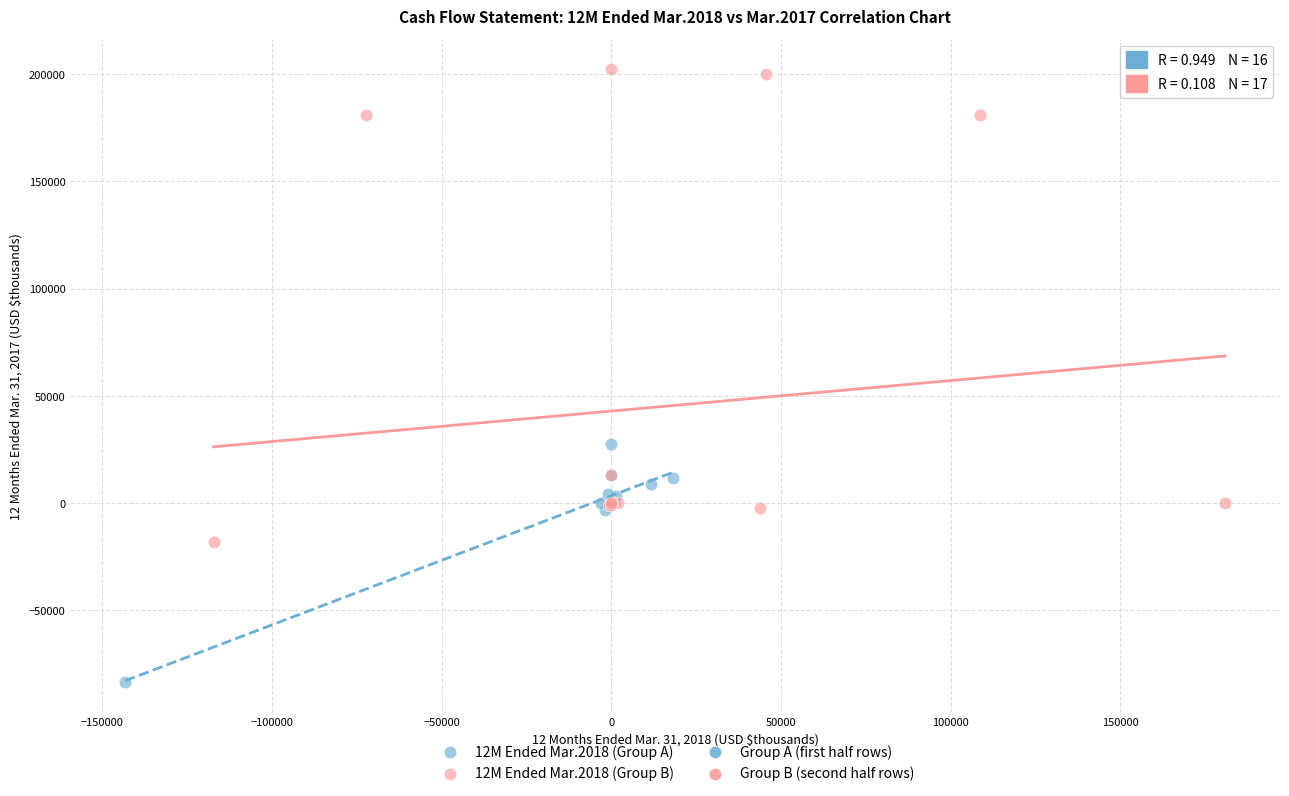

Which series has the widest spread of Y values?

12M Ended Mar.2018 (Group B)